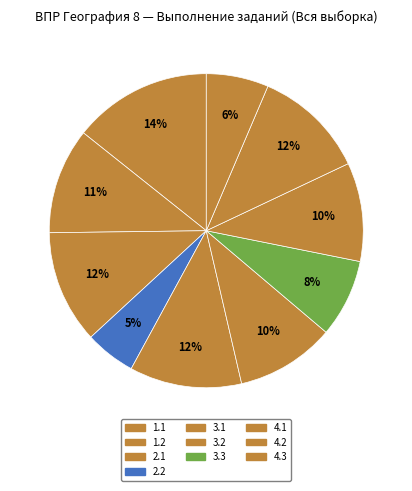

Rank the categories by value from lowest to highest.

2.2, 4.3, 3.3, 4.1, 3.2, 1.2, 3.1, 4.2, 2.1, 1.1